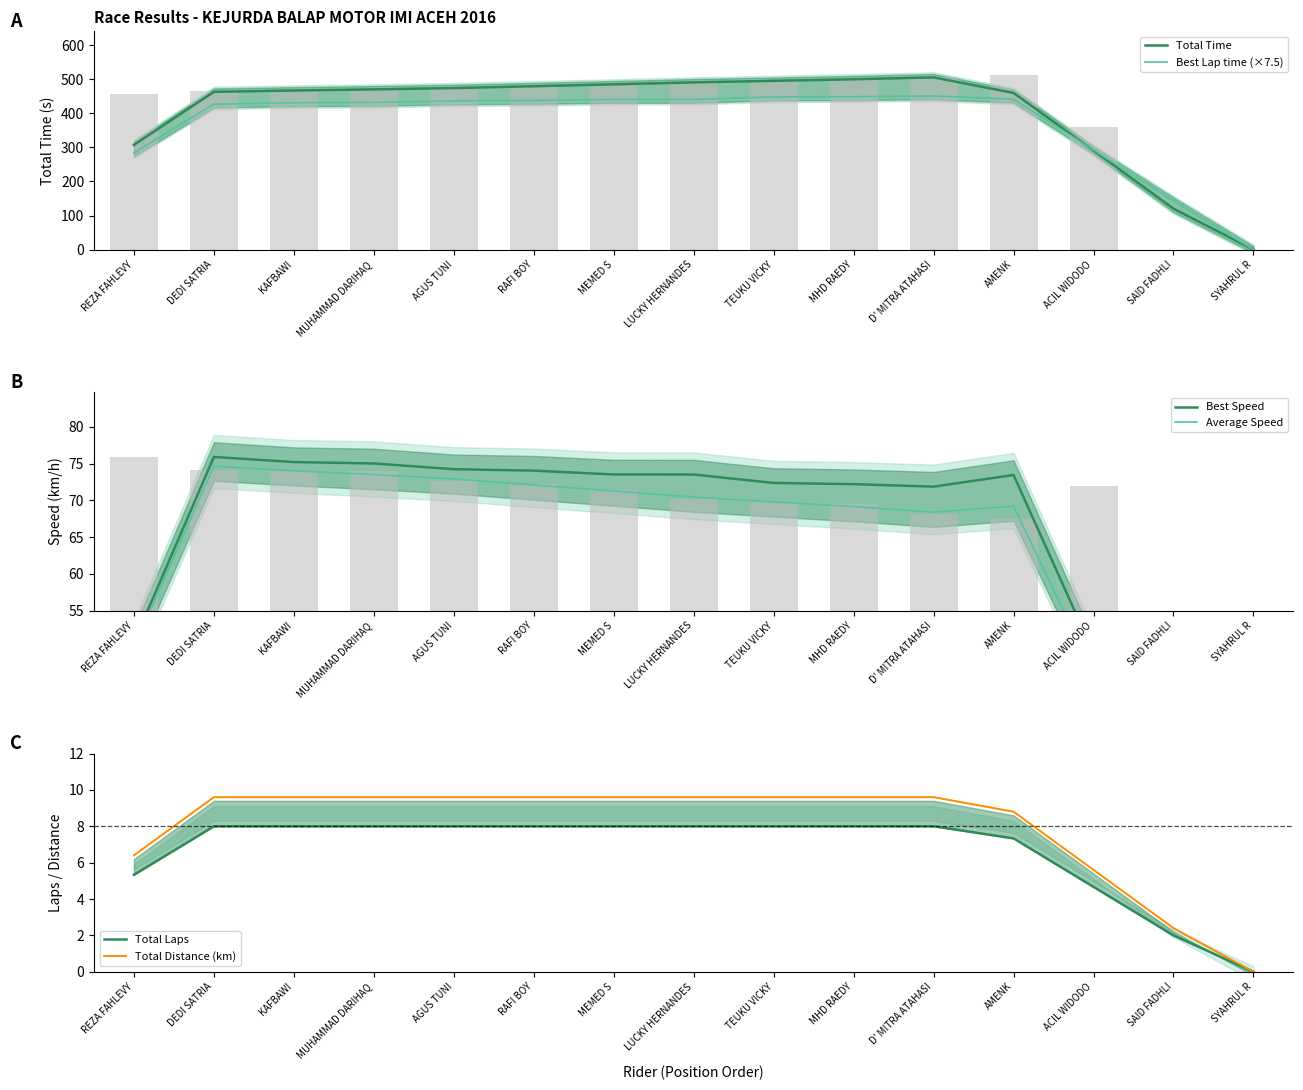

At which category is the sum across all series the highest?

D' MITRA ATAHASI